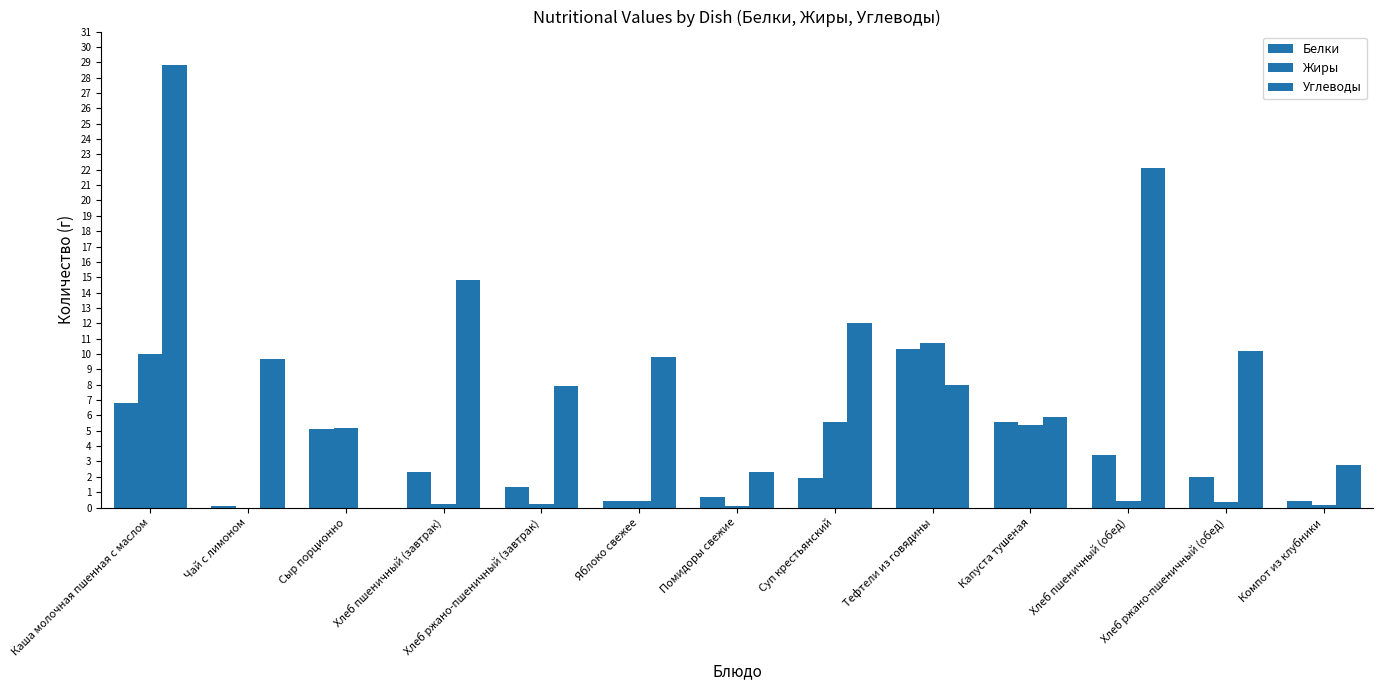

Reading left to right, extract all data points from this chart.

Белки: Каша молочная пшенная с маслом=6.8	Чай с лимоном=0.1	Сыр порционно=5.1	Хлеб пшеничный (завтрак)=2.3	Хлеб ржано-пшеничный (завтрак)=1.3	Яблоко свежее=0.4	Помидоры свежие=0.7	Суп крестьянский=1.9	Тефтели из говядины=10.3	Капуста тушеная=5.6	Хлеб пшеничный (обед)=3.4	Хлеб ржано-пшеничный (обед)=2.0	Компот из клубники=0.5
Жиры: Каша молочная пшенная с маслом=10.0	Чай с лимоном=0.0	Сыр порционно=5.2	Хлеб пшеничный (завтрак)=0.2	Хлеб ржано-пшеничный (завтрак)=0.2	Яблоко свежее=0.4	Помидоры свежие=0.1	Суп крестьянский=5.6	Тефтели из говядины=10.7	Капуста тушеная=5.4	Хлеб пшеничный (обед)=0.4	Хлеб ржано-пшеничный (обед)=0.4	Компот из клубники=0.2
Углеводы: Каша молочная пшенная с маслом=28.8	Чай с лимоном=9.7	Сыр порционно=0.0	Хлеб пшеничный (завтрак)=14.8	Хлеб ржано-пшеничный (завтрак)=7.9	Яблоко свежее=9.8	Помидоры свежие=2.3	Суп крестьянский=12.0	Тефтели из говядины=8.0	Капуста тушеная=5.9	Хлеб пшеничный (обед)=22.1	Хлеб ржано-пшеничный (обед)=10.2	Компот из клубники=2.8